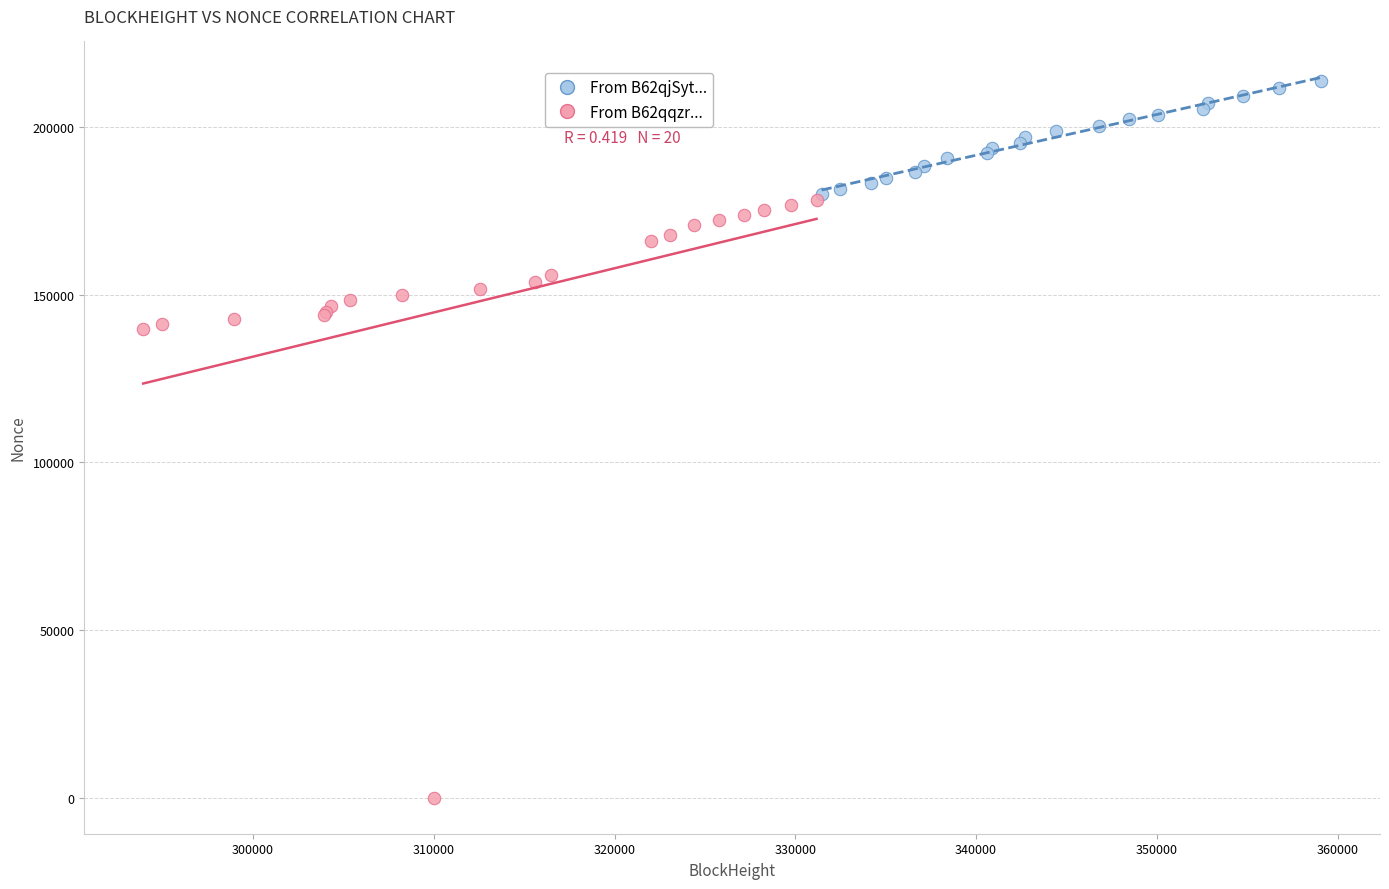

Which series reaches the minimum Y coordinate?

From B62qqzr...